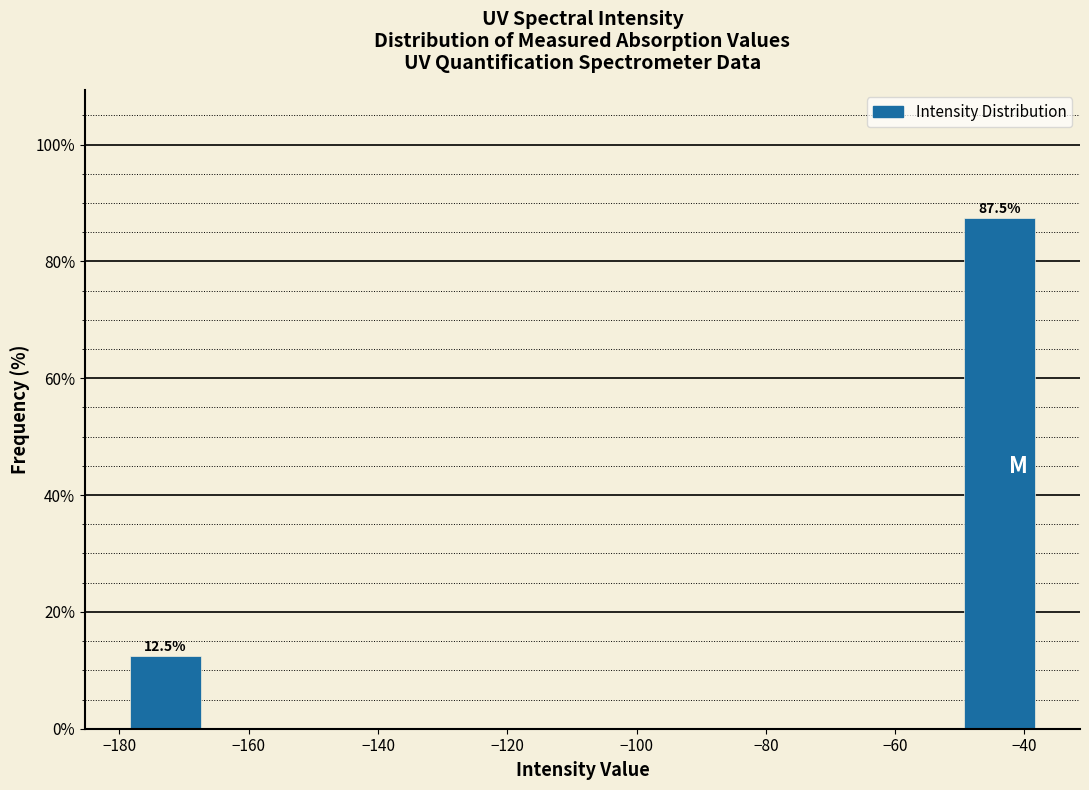

Over which range of the x-axis is the bar tallest?

-50 to -38